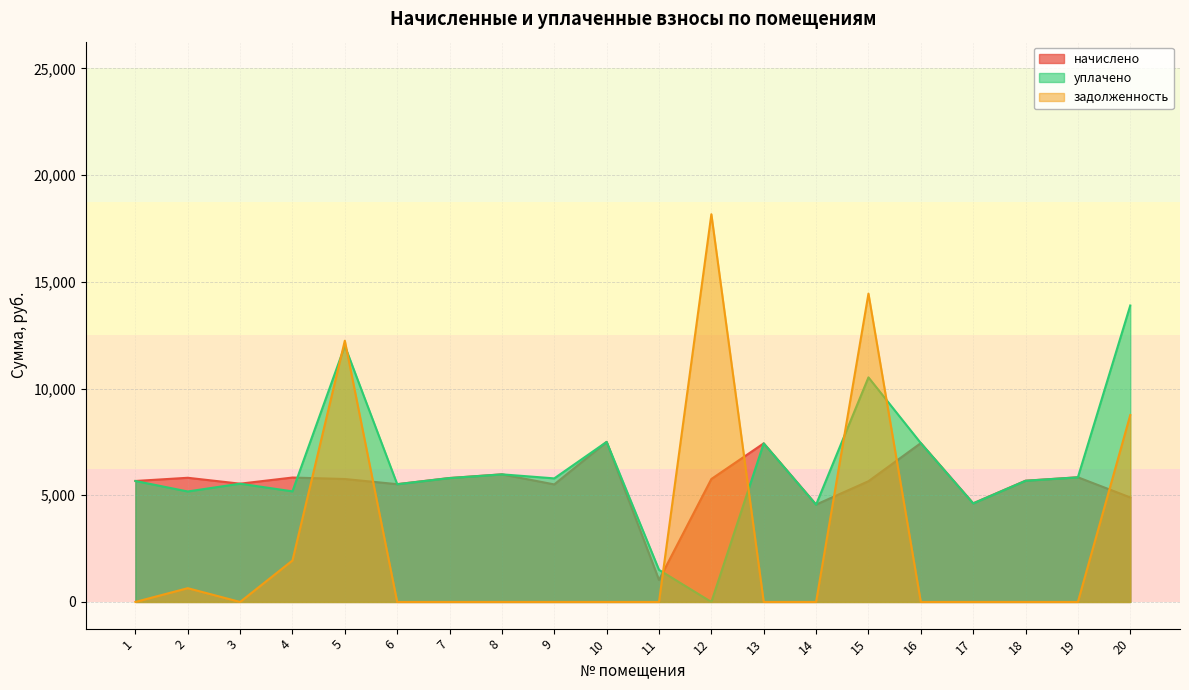

Between 18 and 17, which is larger?

18